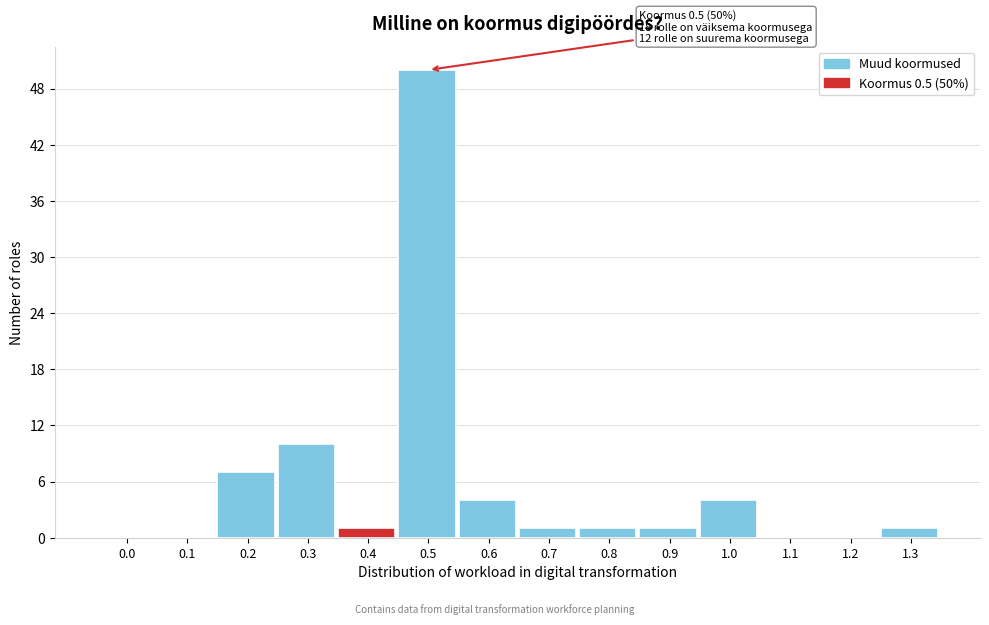

Reading left to right, list all the values displayed in this chart.

0.0=0	0.1=0	0.2=7	0.3=10	0.4=1	0.5=50	0.6=4	0.7=1	0.8=1	0.9=1	1.0=4	1.1=0	1.2=0	1.3=1